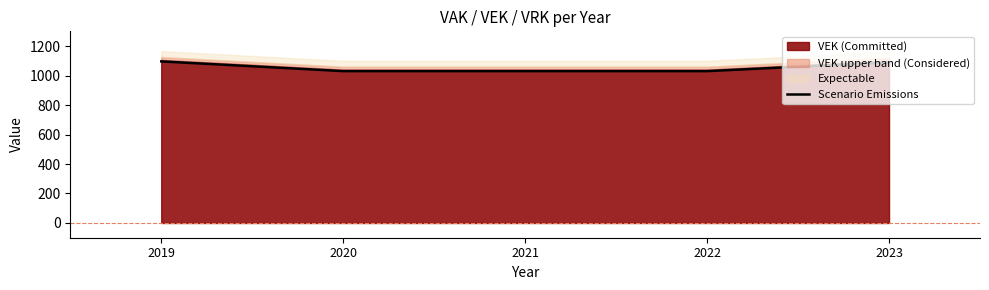

True or false: the data shows 1030 at 2020.

True